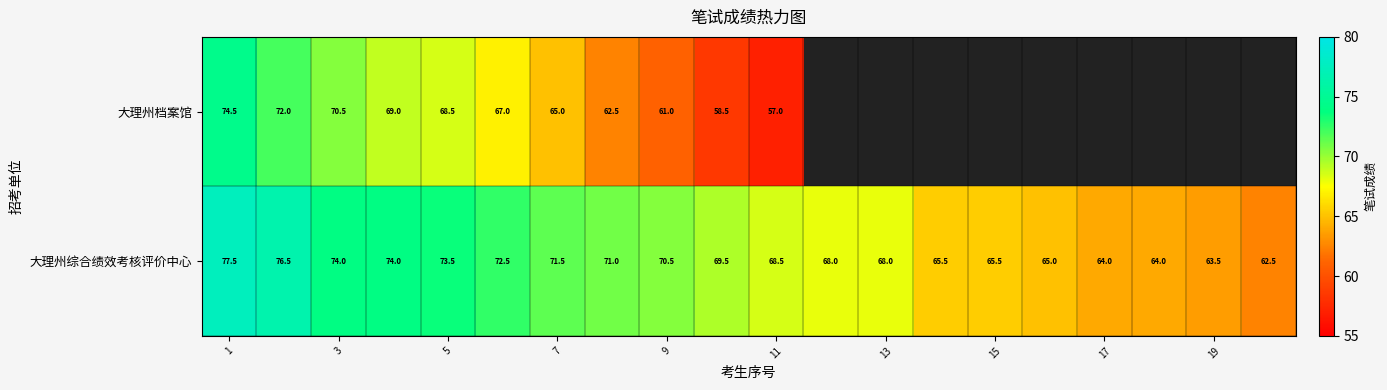

True or false: 大理州综合绩效考核评价中心 has a value of 107.6 at 15.

False